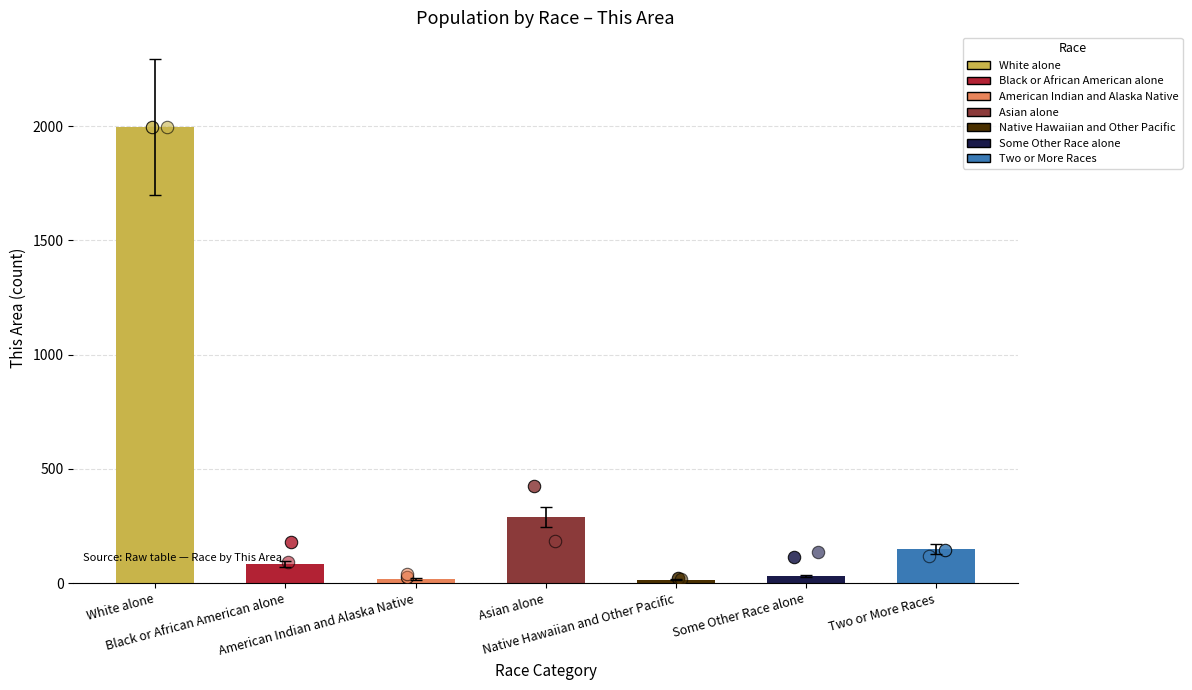

What is the change in value from Black or African American alone to Some Other Race alone?

-52